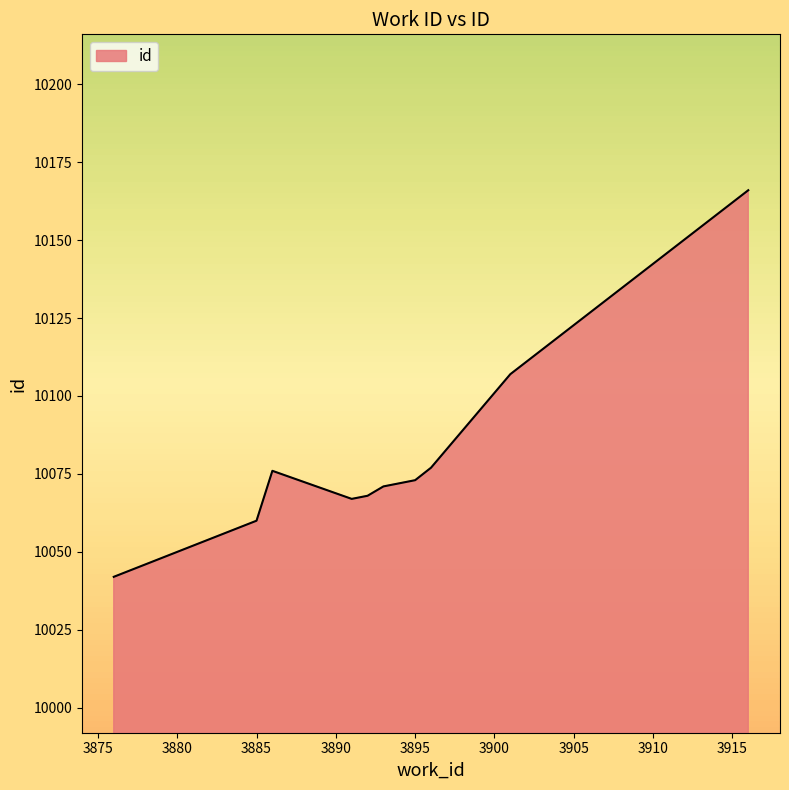

What is the difference between the maximum and minimum values?

124